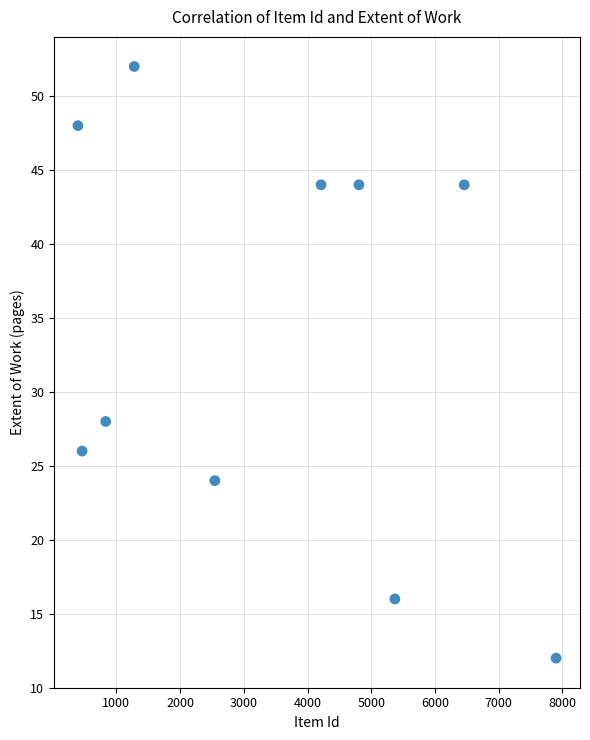

What is the average X value?

3426